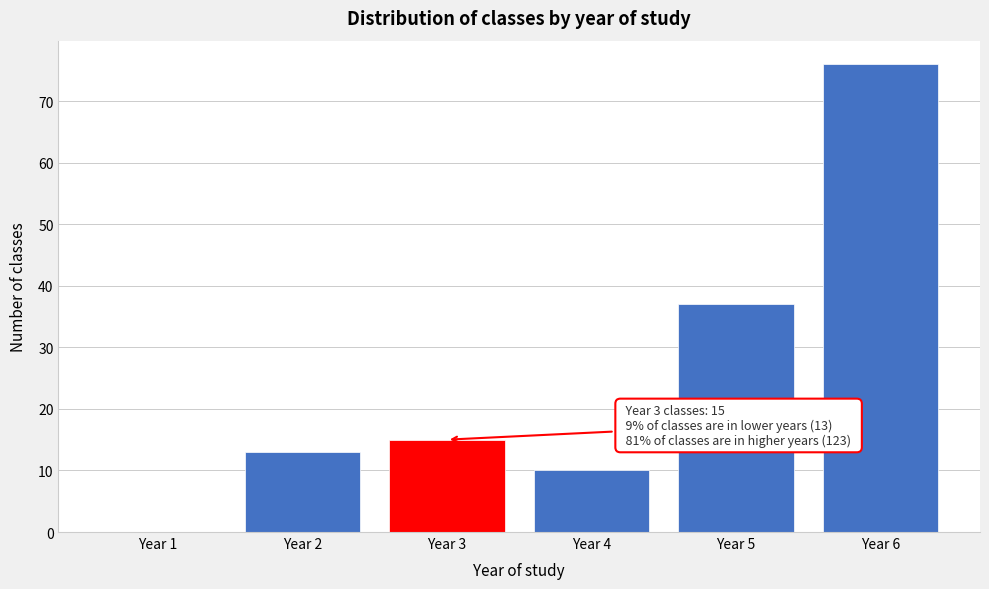

Reading right to left, list all the values displayed in this chart.

Year 6=76	Year 5=37	Year 4=10	Year 3=15	Year 2=13	Year 1=0